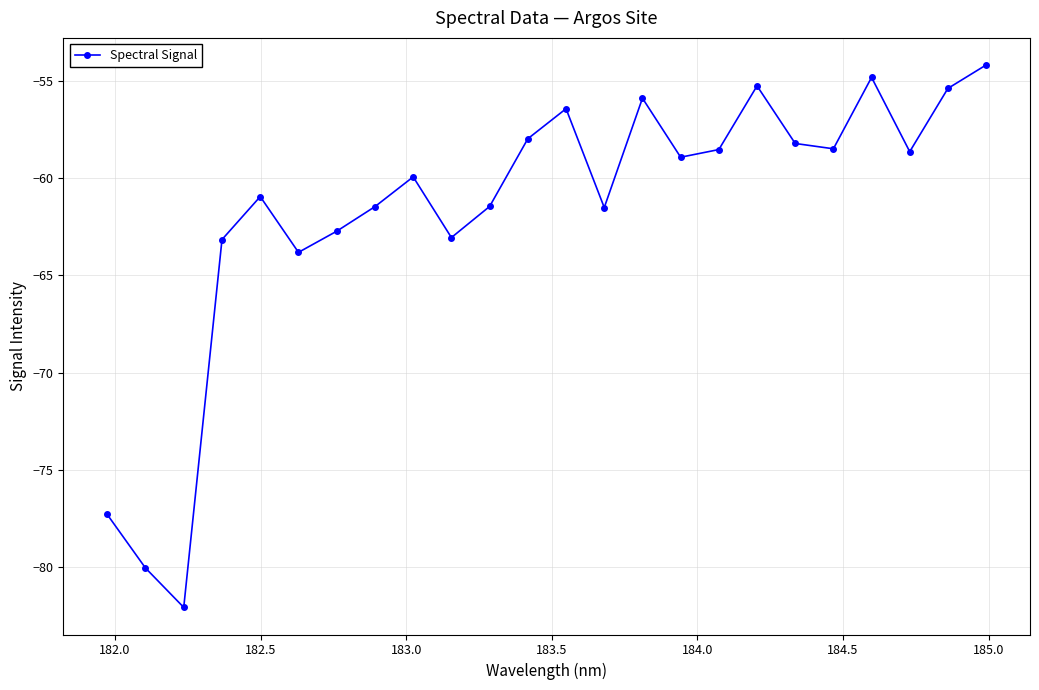

What is the average value?

-61.7